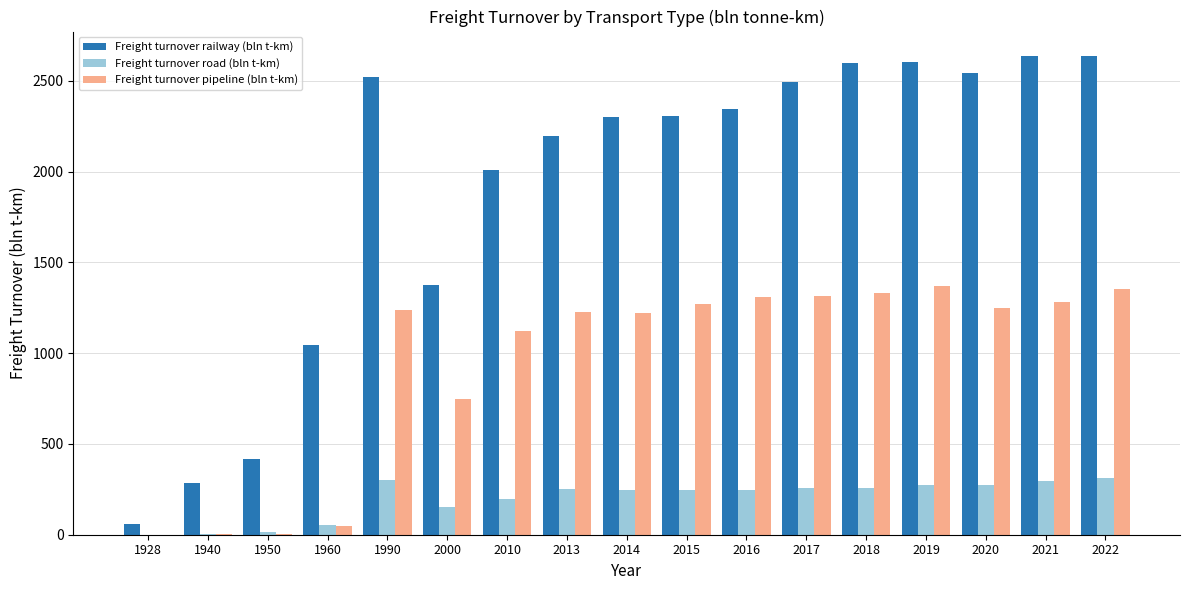

Is it true that Freight turnover road (bln t-km) equals 255.0 at 2017?

True